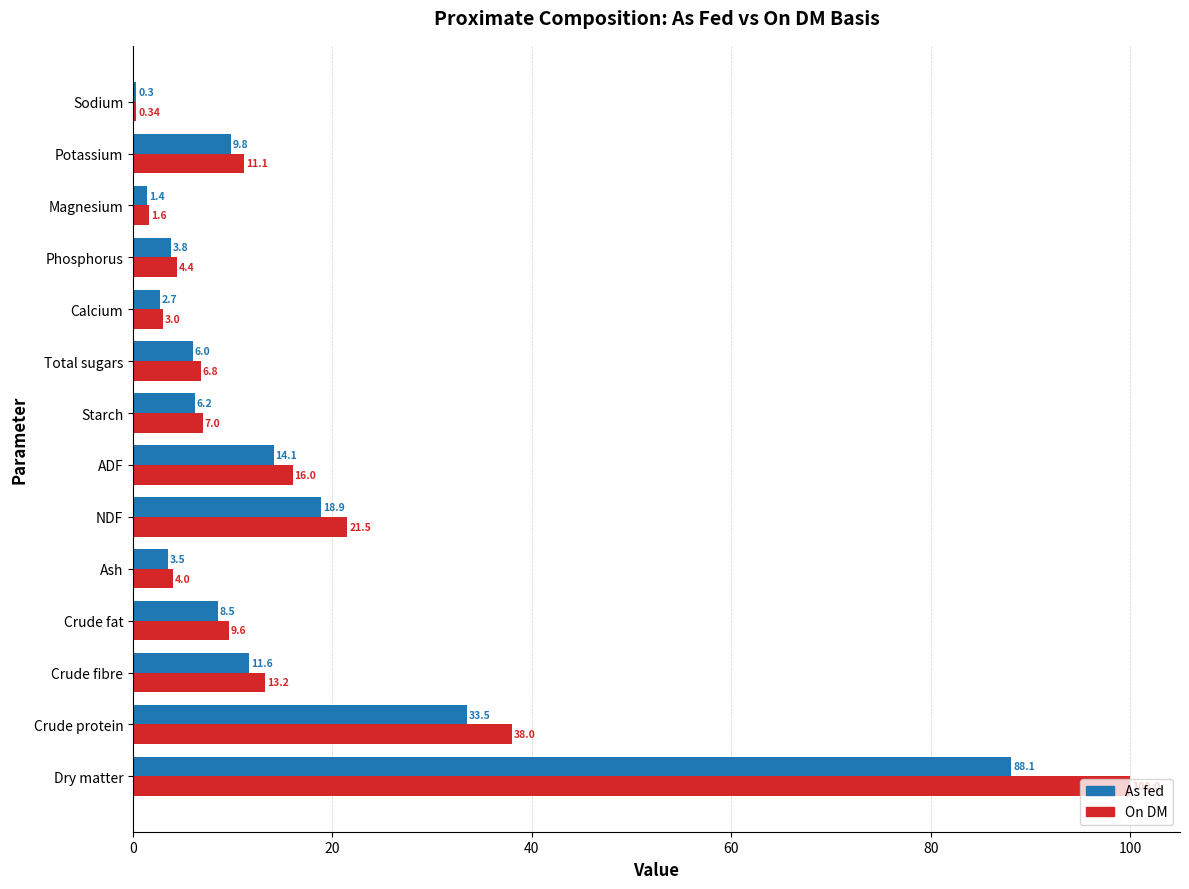

Which category has the highest value in the On DM series?

Dry matter